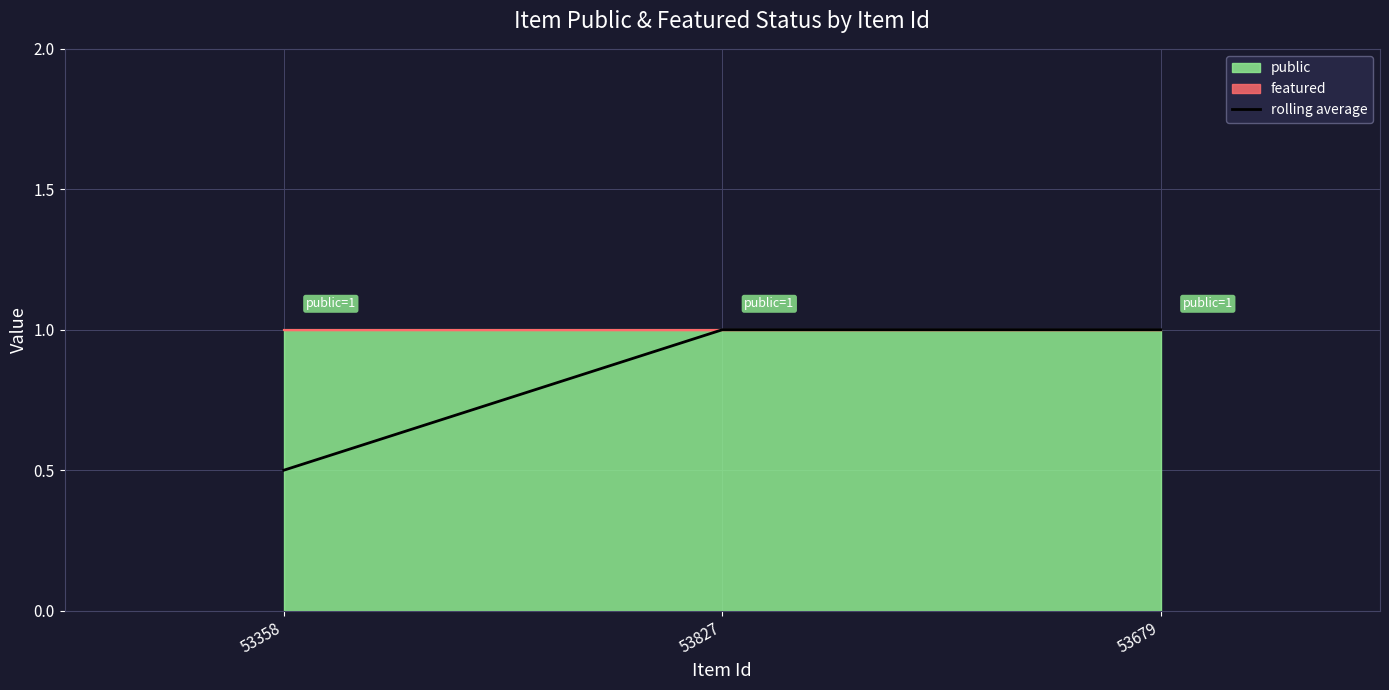

The chart shows a value of 0.5 at 53358. True or false?

True